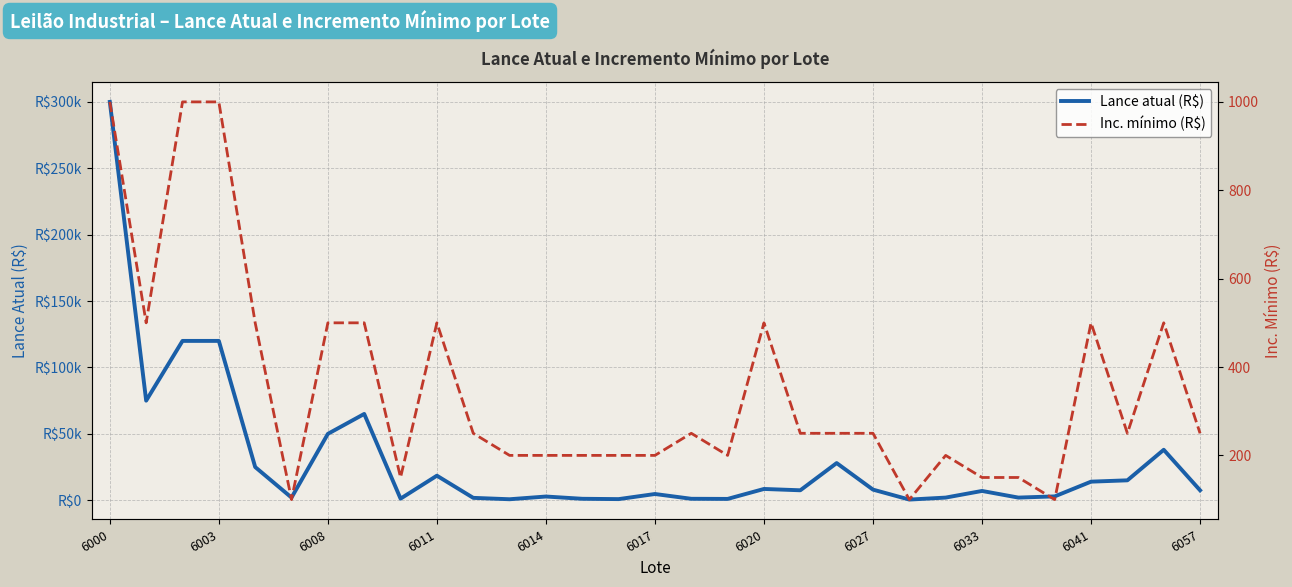

Rank the series at 13 from highest to lowest value.

Lance atual (R$), Inc. mínimo (R$)